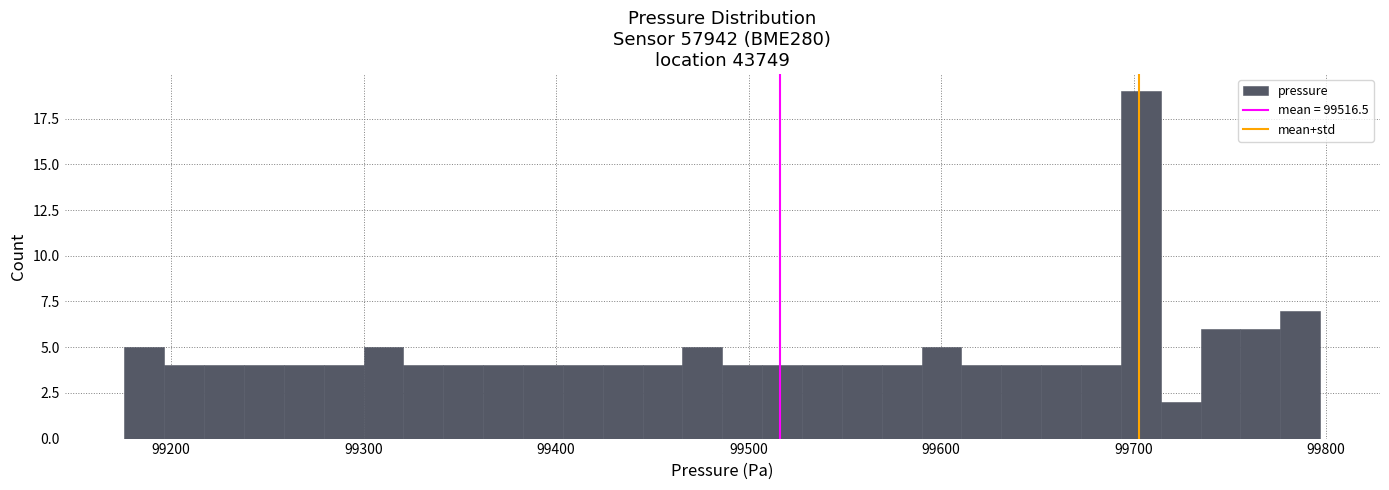

Read against the x-axis, roughly where is the centre of the tallest bar?

99700